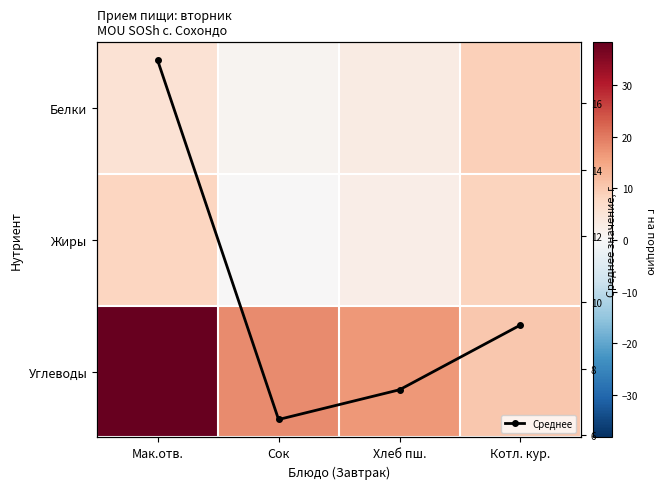

True or false: Среднее has more than 1 points higher than both neighbors.

False